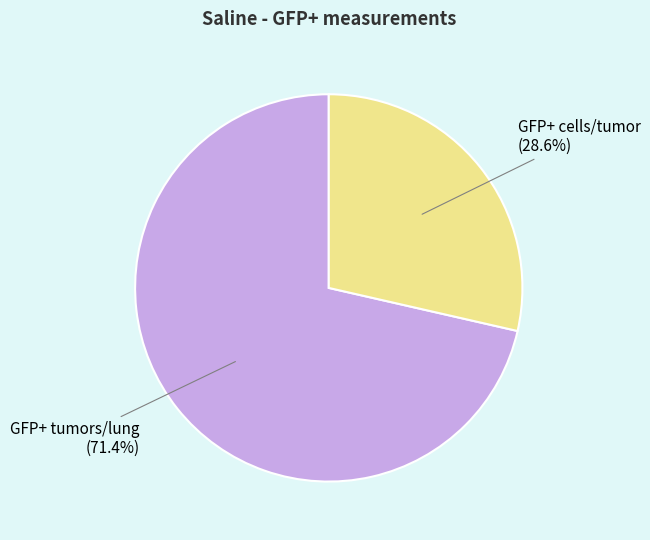

Approximately how many times larger is the value at GFP+ tumors/lung compared to GFP+ cells/tumor?

2.5